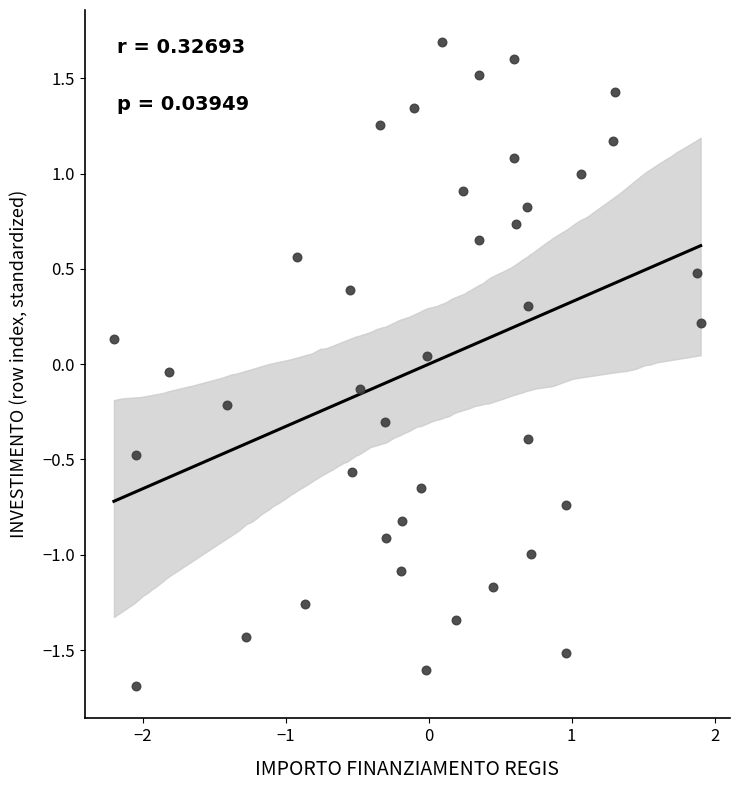

What is the range of X values (max minus min)?

4.1